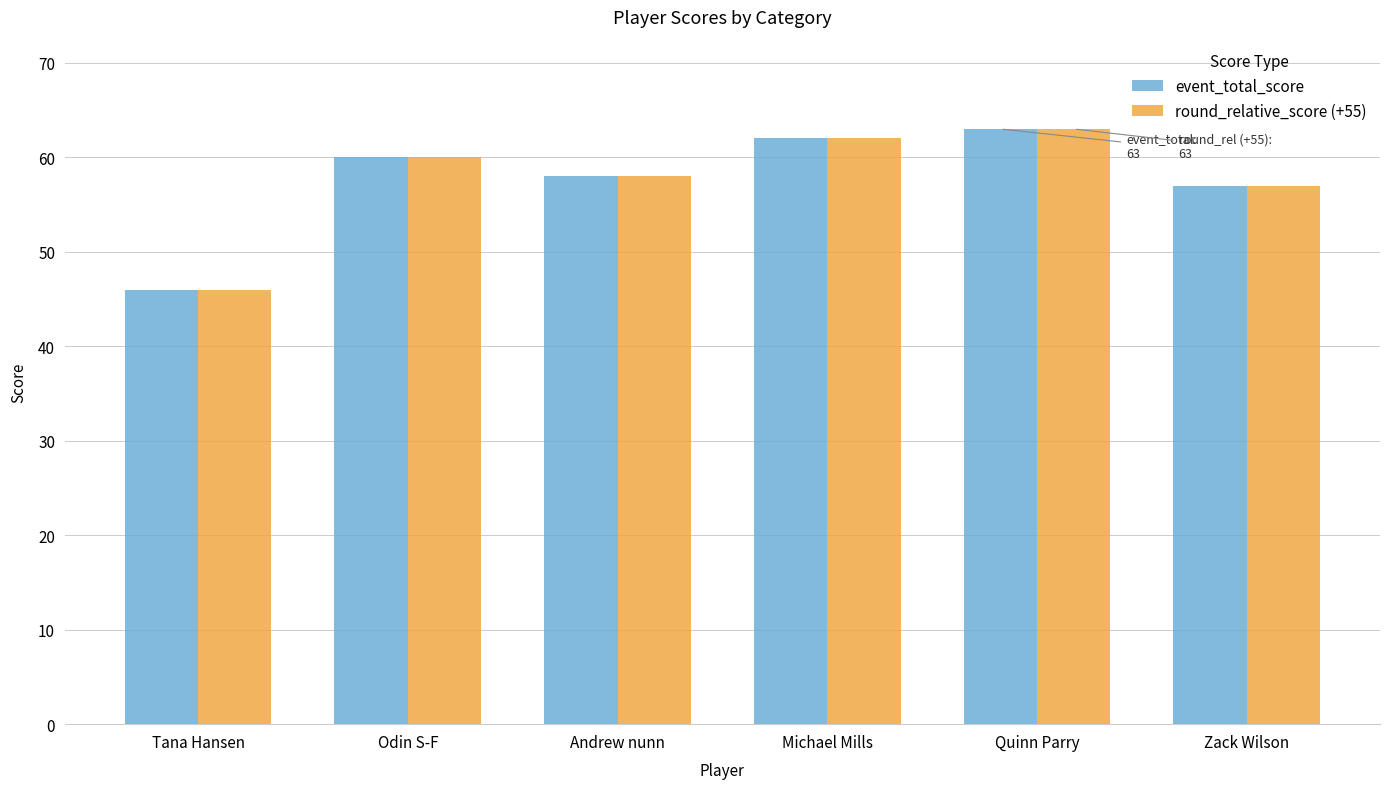

The value of event_total_score at Andrew nunn is 77. True or false?

False